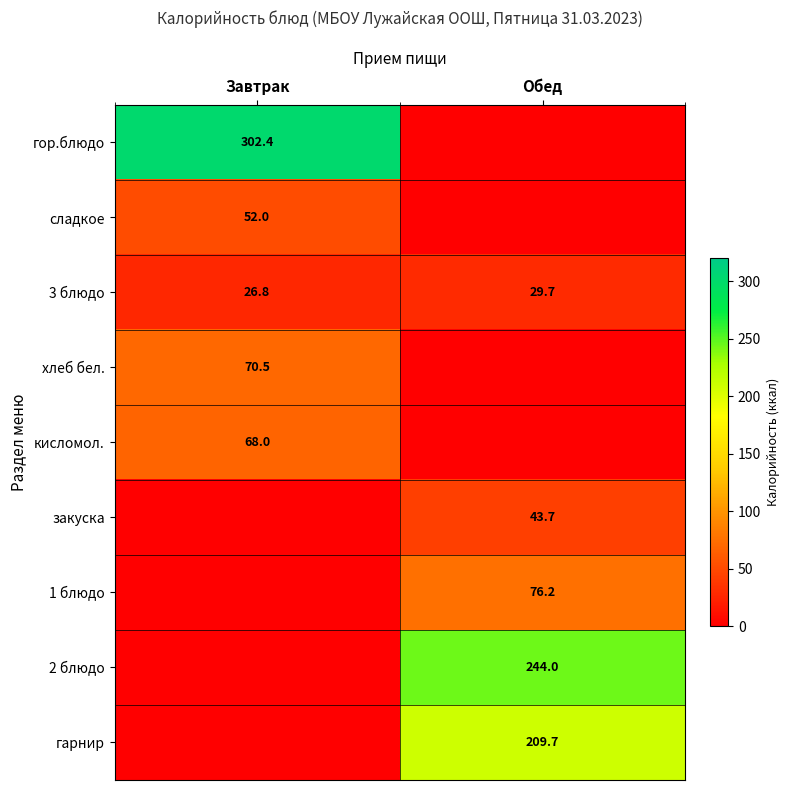

Where does the 3 блюдо series first go above 29?

Обед